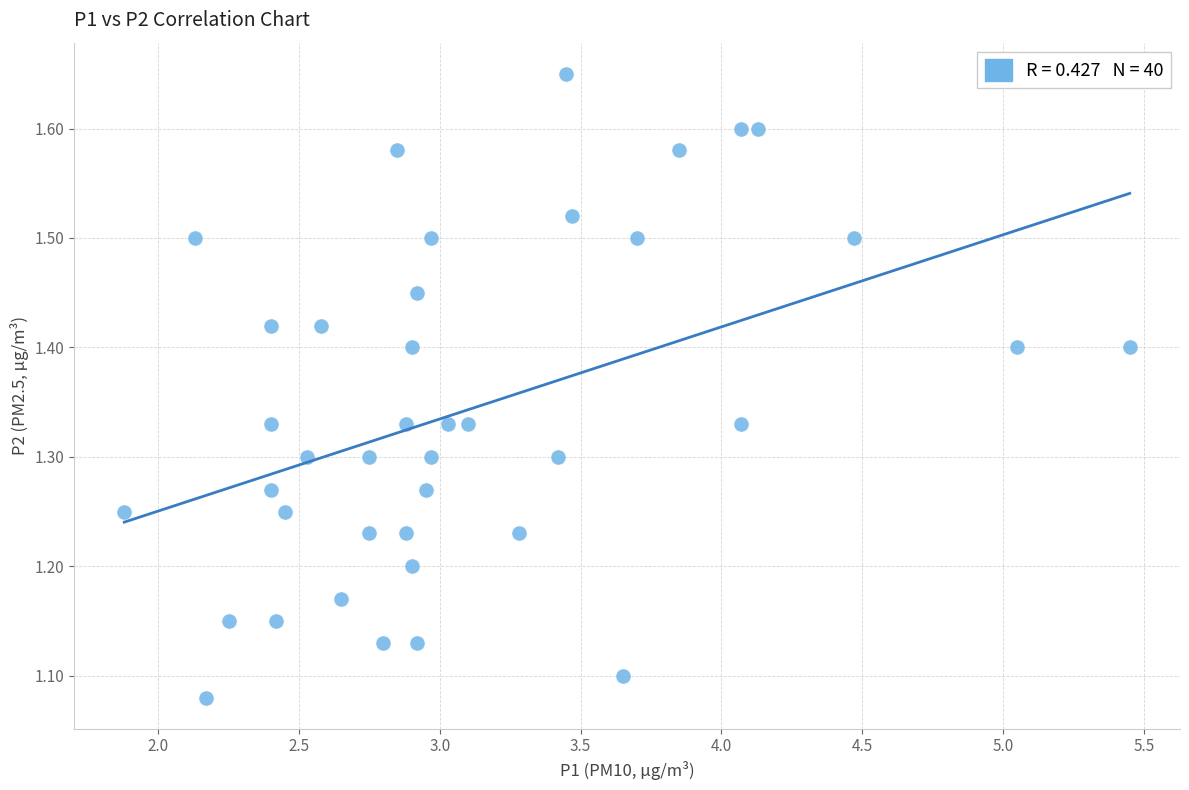

What is the range of Y values (max minus min)?

0.6